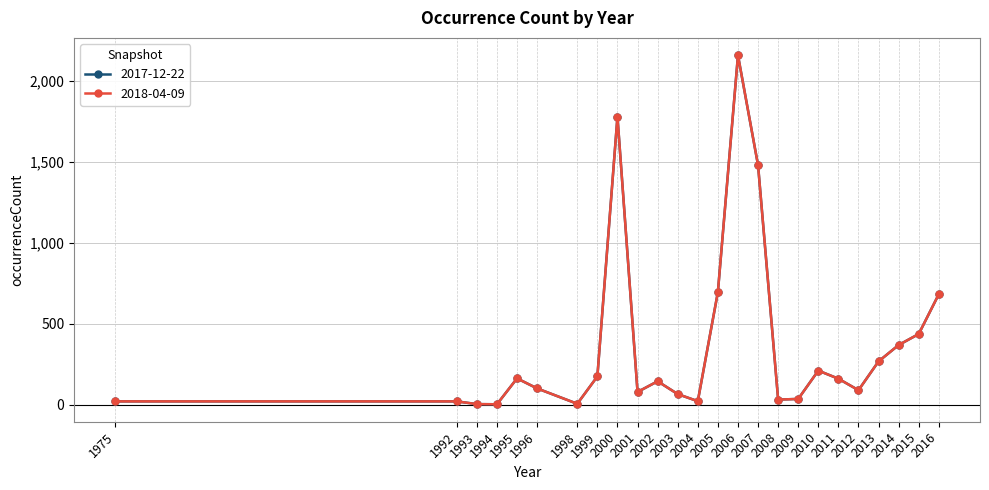

True or false: 2017-12-22 and 2018-04-09 cross at least once.

False